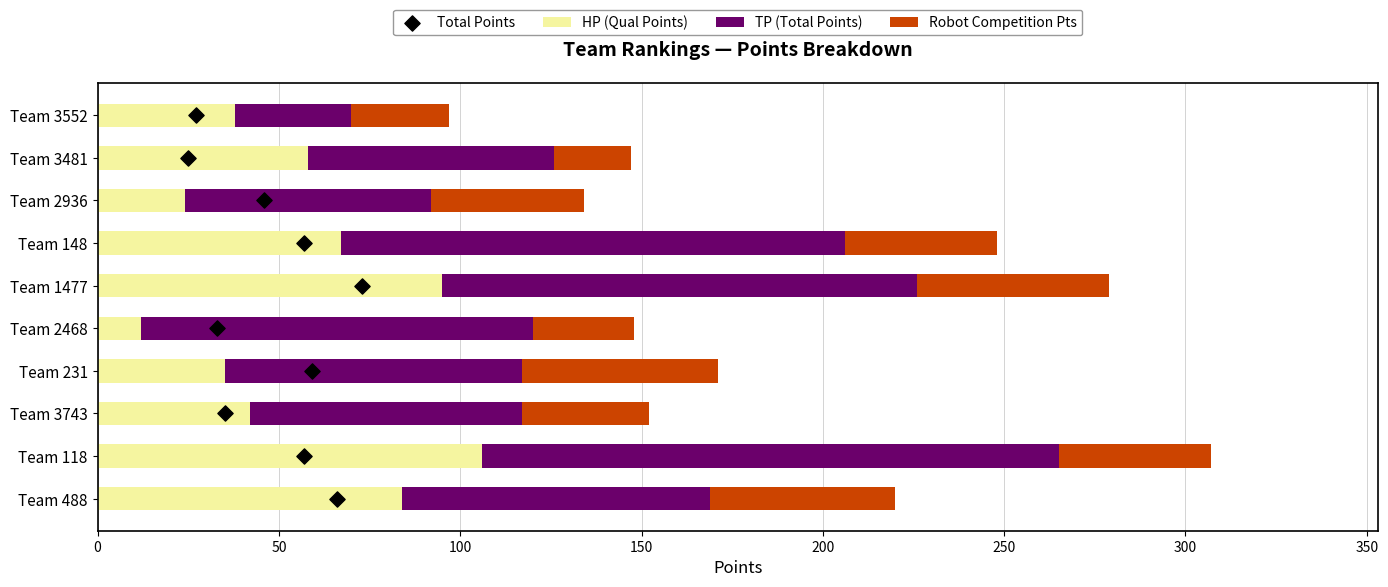

Which series has the largest total across all categories?

TP (Total Points)